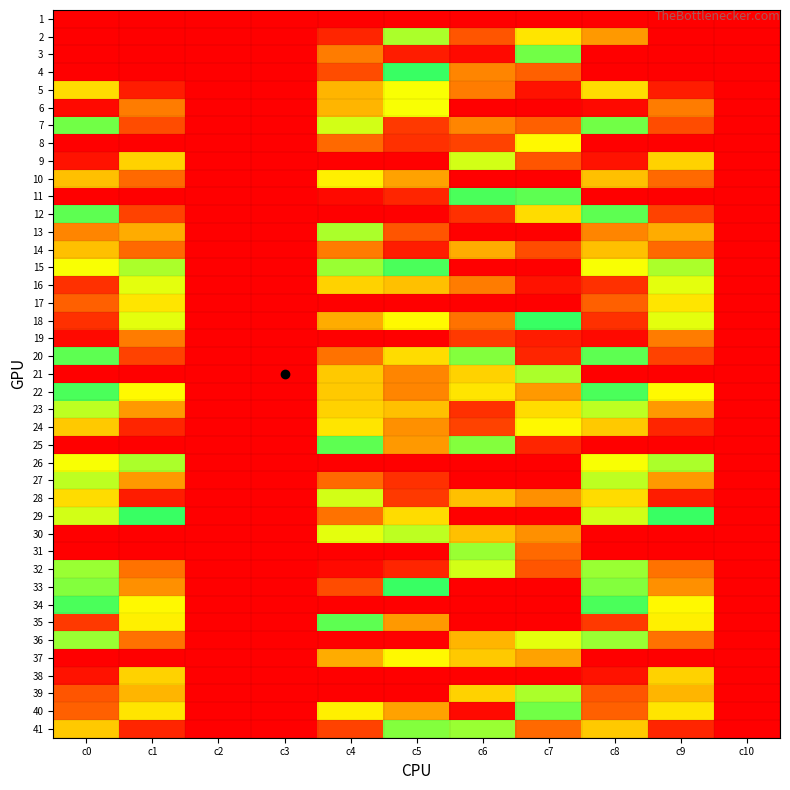

What is the average value of the 23 series?

15